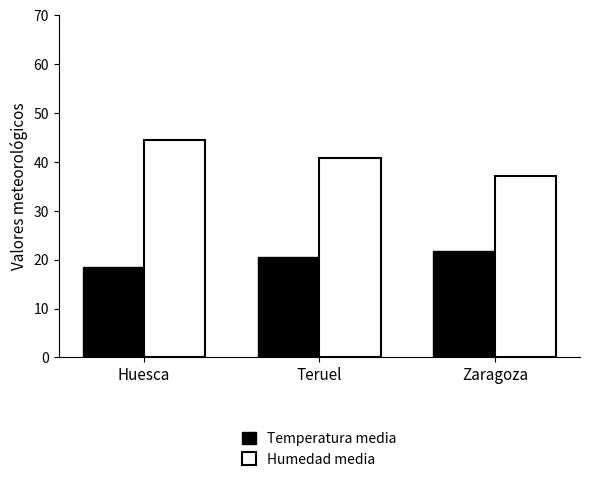

Which label corresponds to the smallest value in the chart?

Huesca